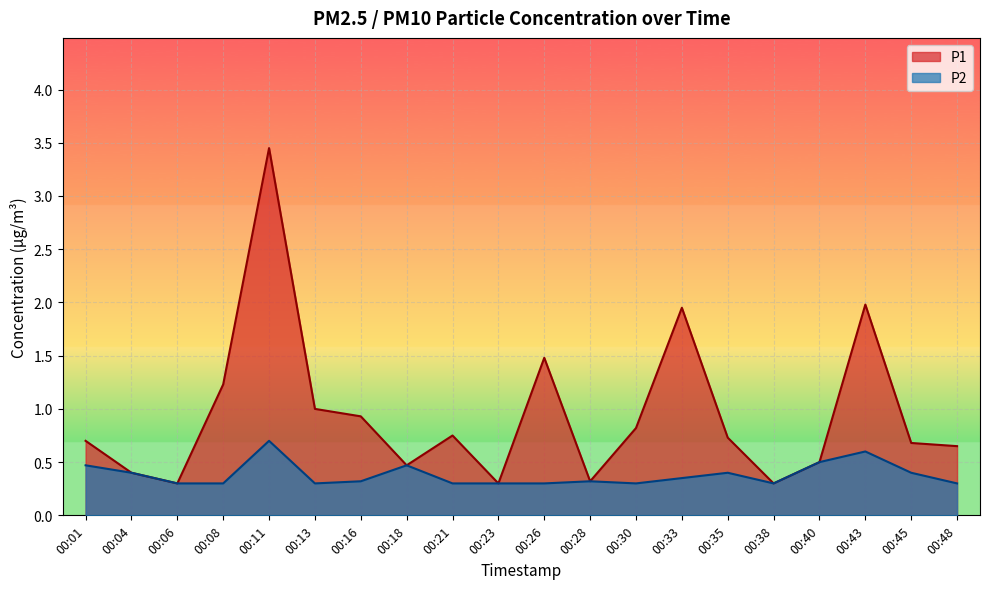

Rank the series by their average value, from lowest to highest.

P2, P1